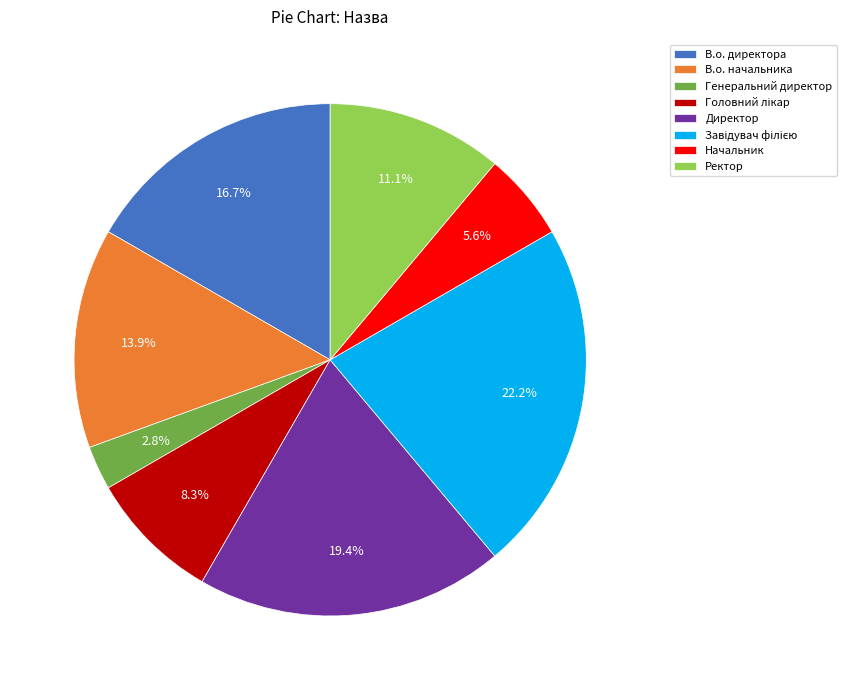

What is the smallest slice in the pie chart?

Генеральний директор